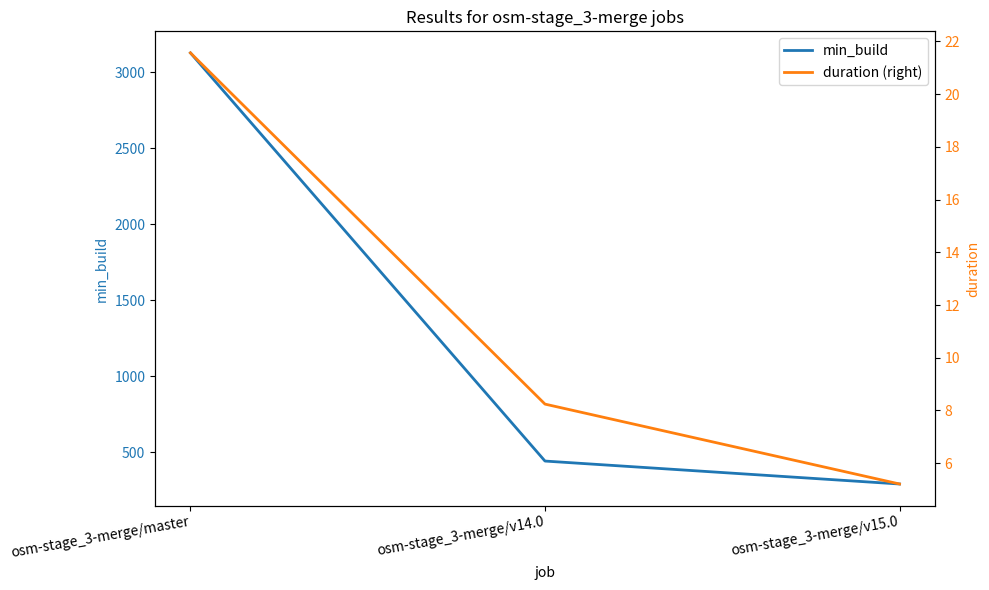

What is the label of the 3rd point from the right?

osm-stage_3-merge/master